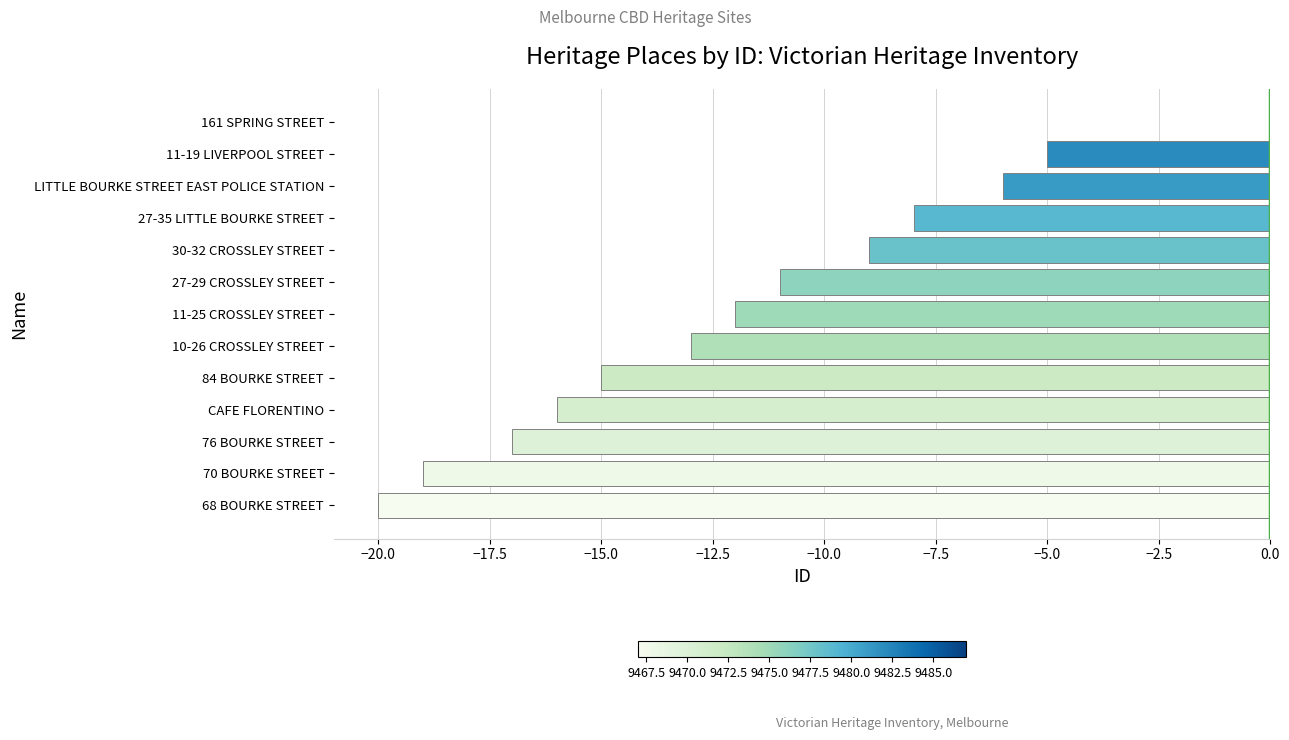

What is the sum of the values at CAFE FLORENTINO and 10-26 CROSSLEY STREET?

-29